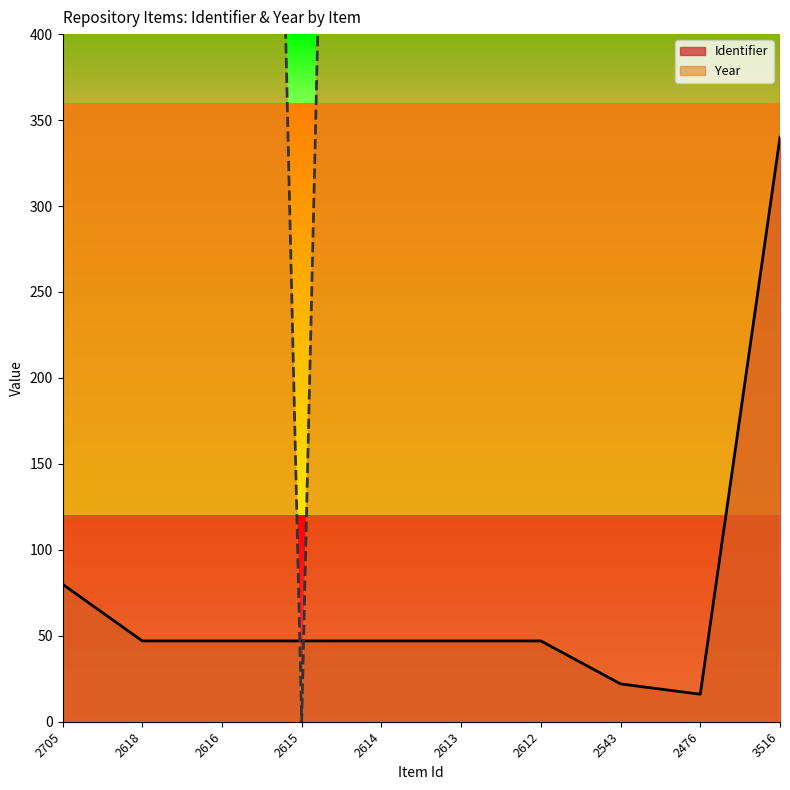

Reading left to right, list all the values displayed in this chart.

Identifier: 80	47	47	47	47	47	47	22	16	340
Year: 1990	1988	1988	0	1988	1988	1988	1987	1987	1998